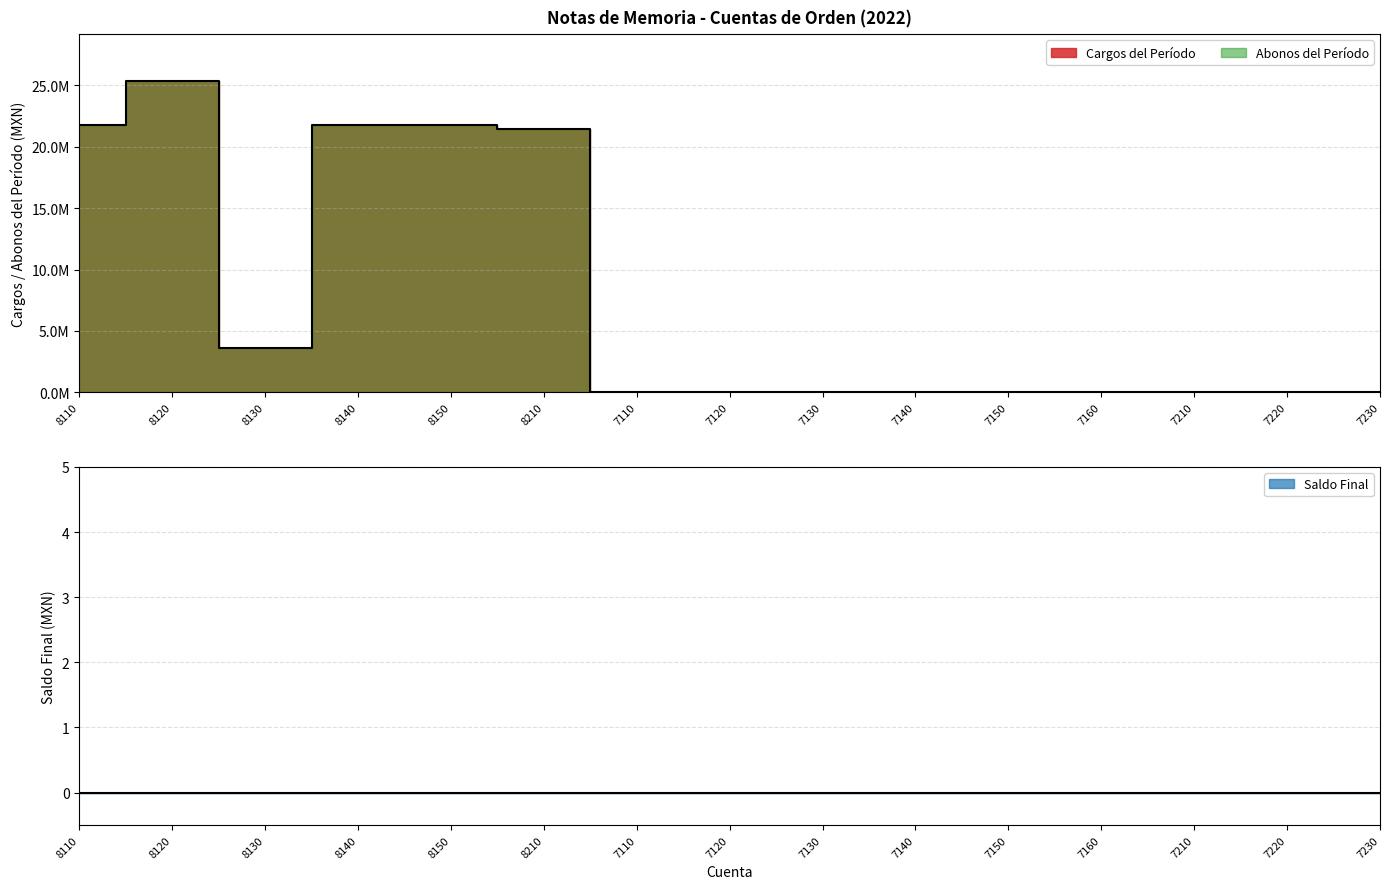

How many lines are shown in the chart?

1